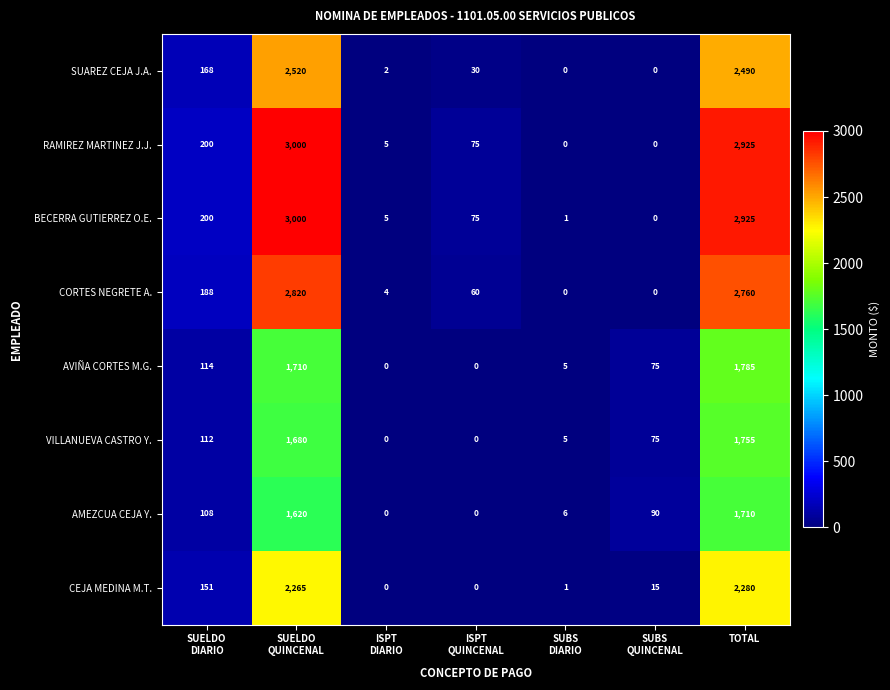

Which category has the highest value in the AMEZCUA CEJA Y. series?

TOTAL